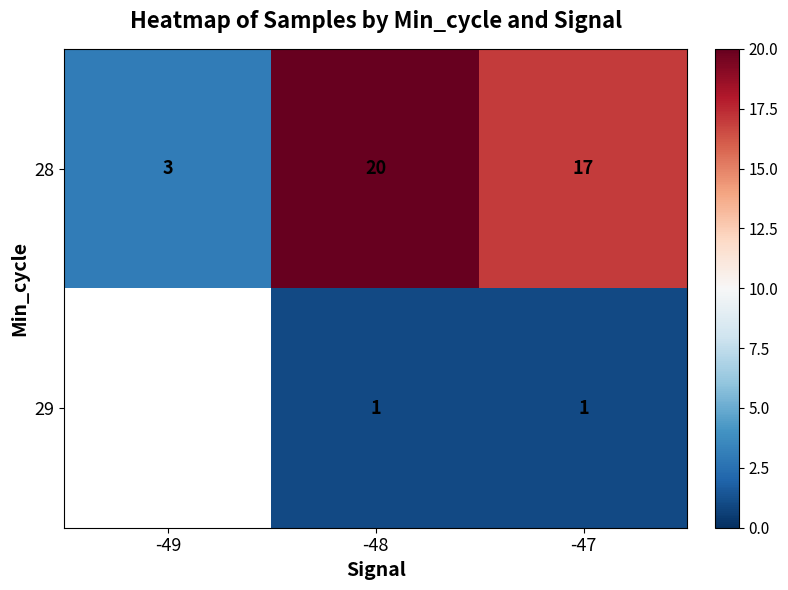

Which category has the lowest value in the 28 series?

-49